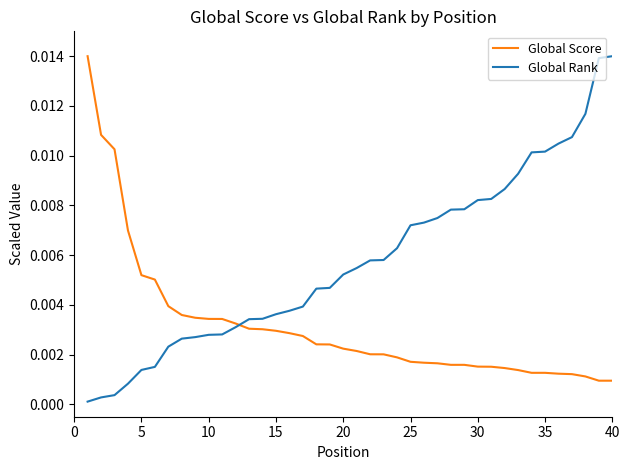

How many lines are shown in the chart?

2